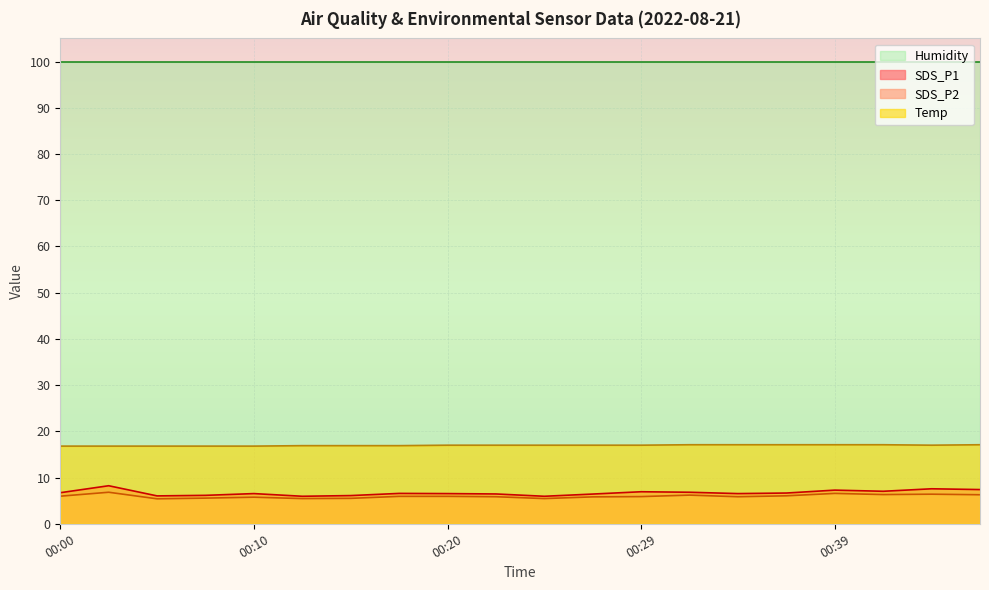

True or false: SDS_P2 and SDS_P1 cross at least once.

False